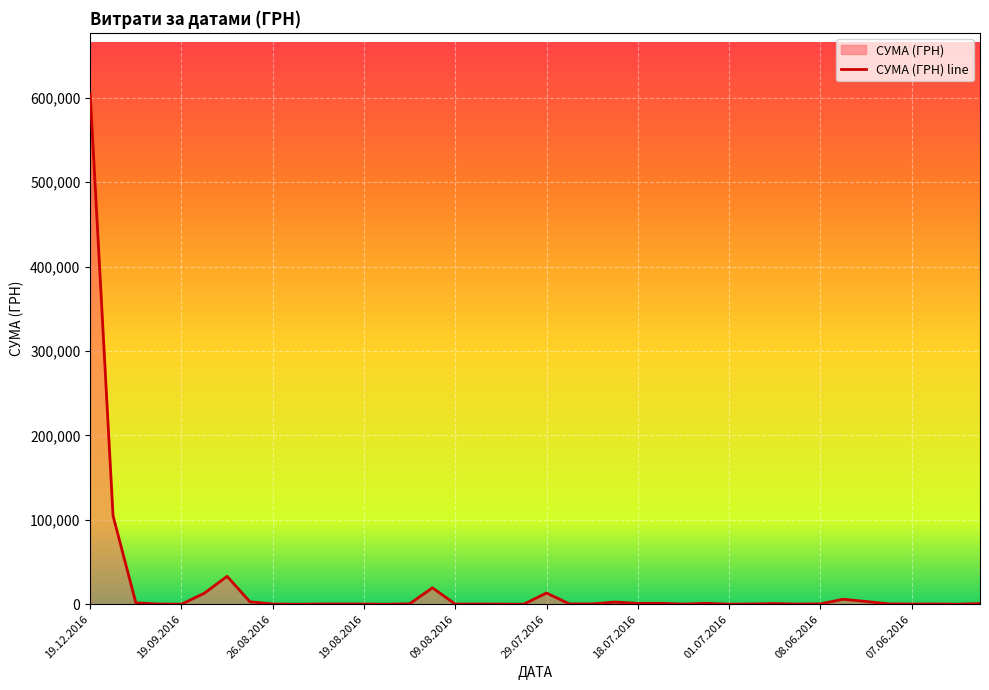

What is the sum of the values at 08.06.2016 and 07.06.2016?

592.0